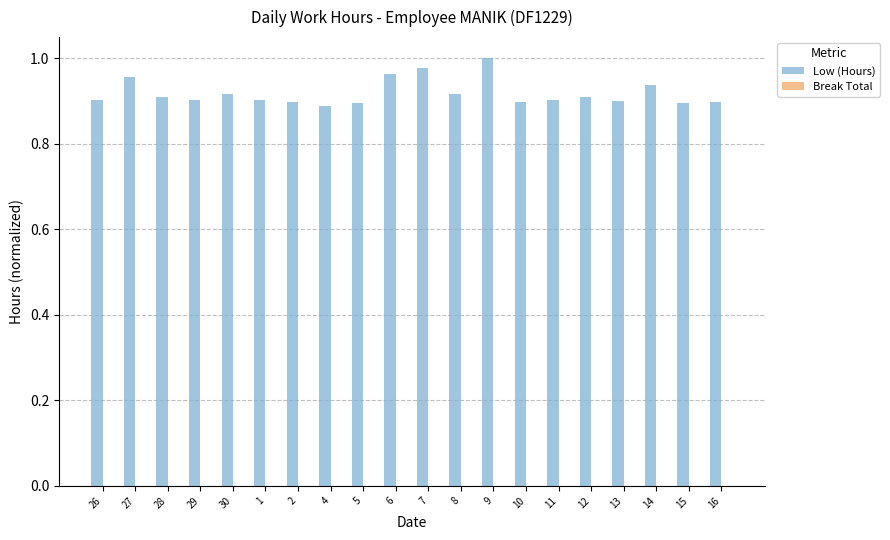

How many bars are there in total?

20